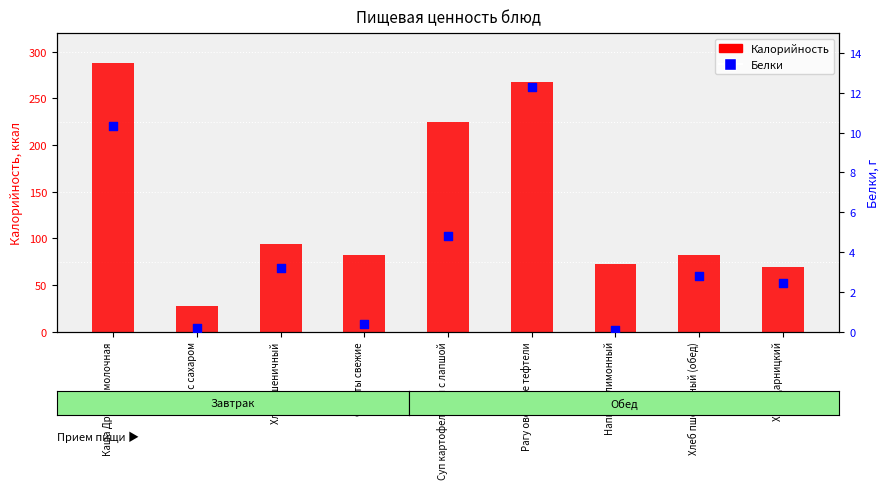

At how many categories does at least one series exceed 196?

3